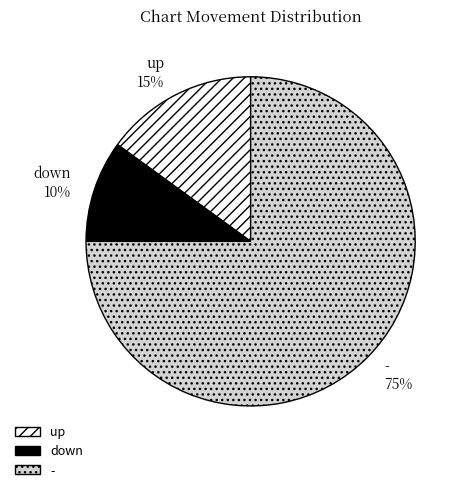

Do down and - together represent more than half of the pie?

Yes